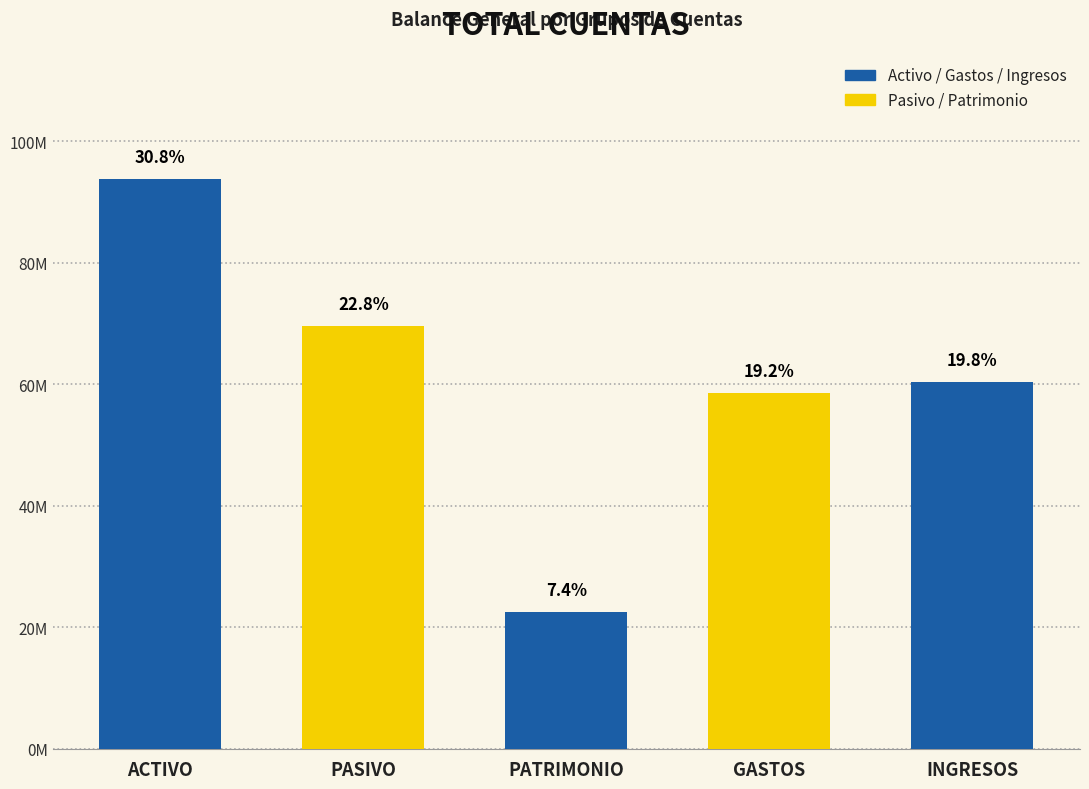

Does the chart contain any negative values?

No